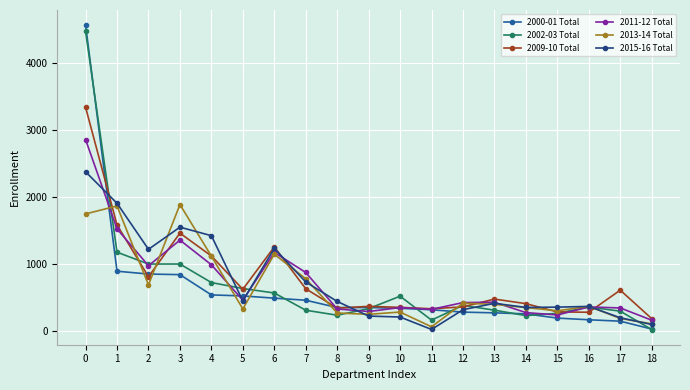

Which series changed the most between 0 and 4?

2000-01 Total